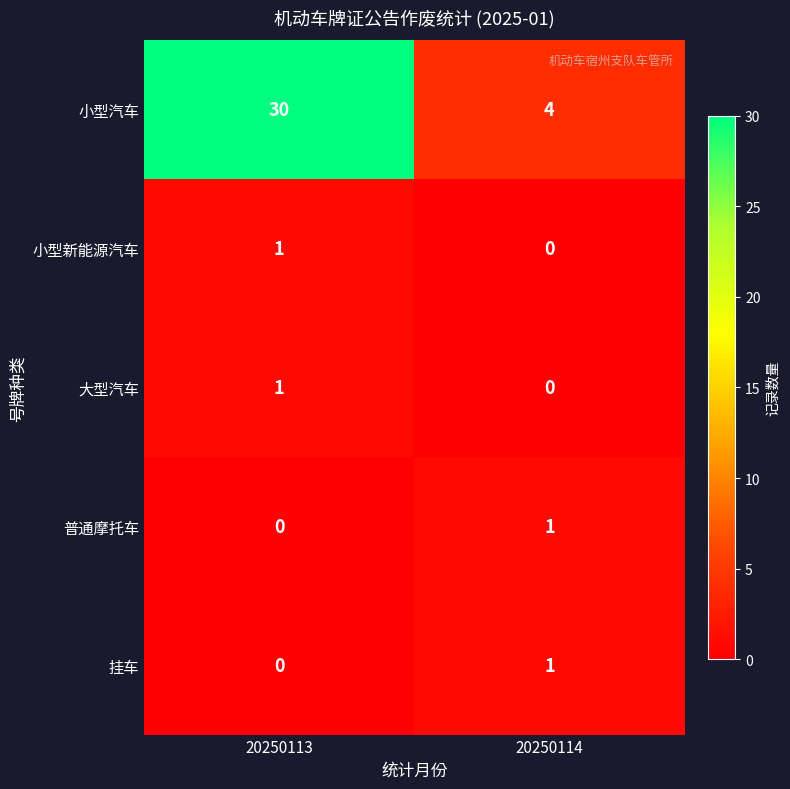

What is the sum of all 小型汽车 values?

34